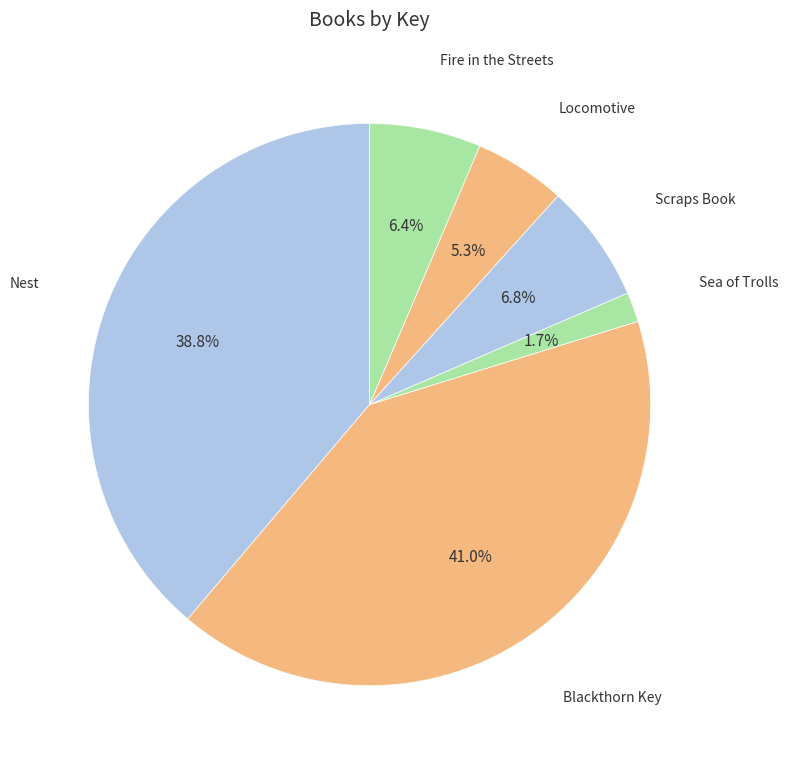

To the nearest percent, what is the difference between the largest and smallest slice percentages?

39%